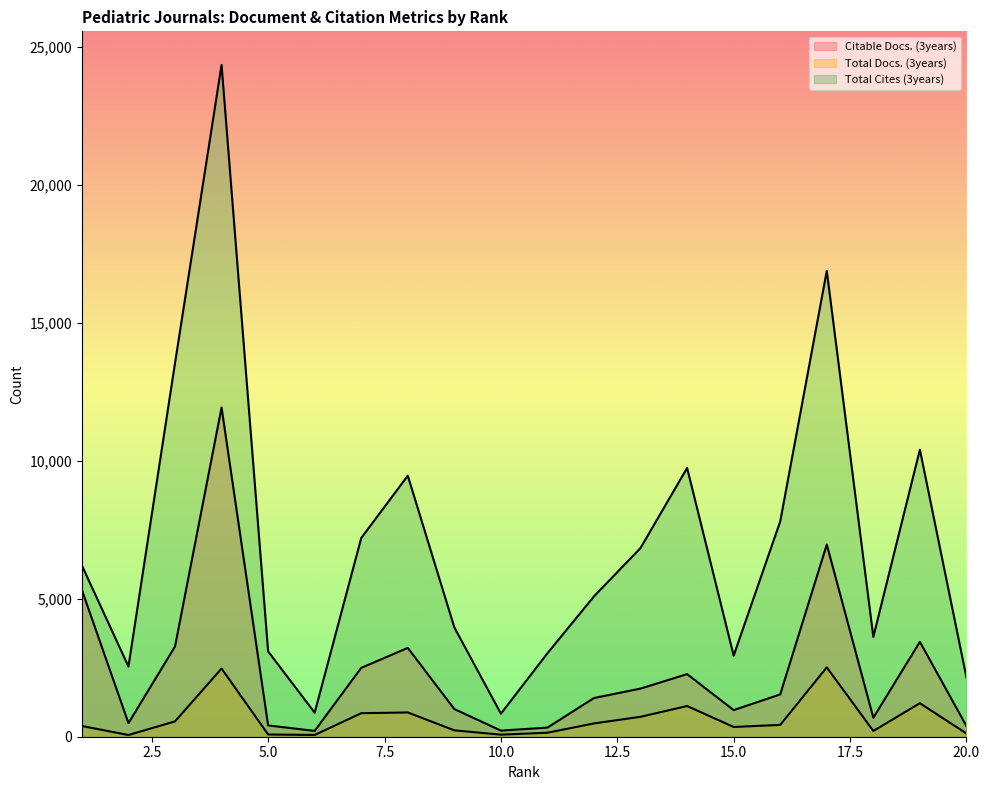

List the series in order of their peak value, highest first.

Total Cites (3years), Citable Docs. (3years), Total Docs. (3years)